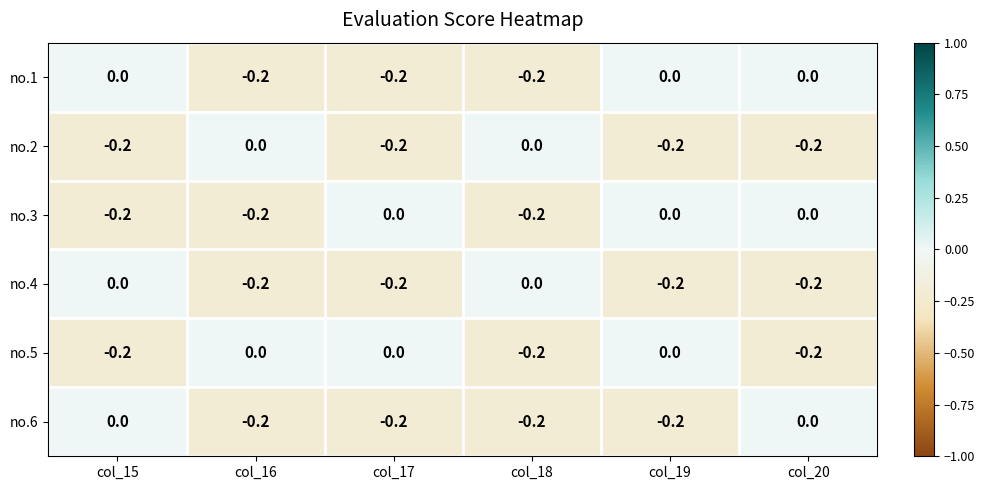

Which series changed the most between col_17 and col_19?

no.1